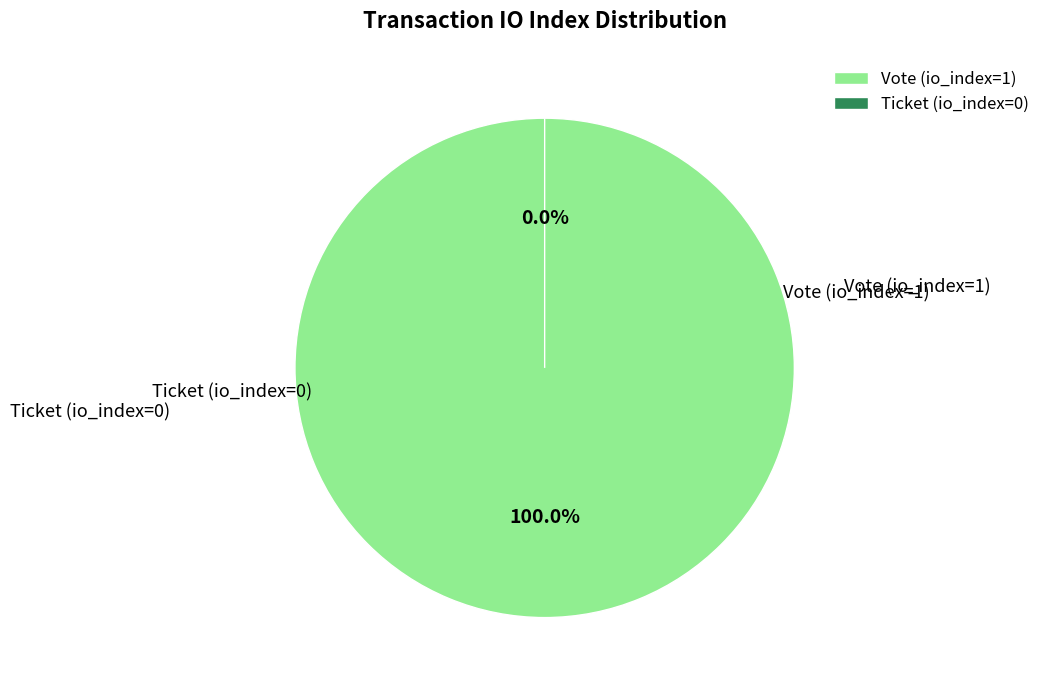

Which slice is the smallest?

Ticket (io_index=0)